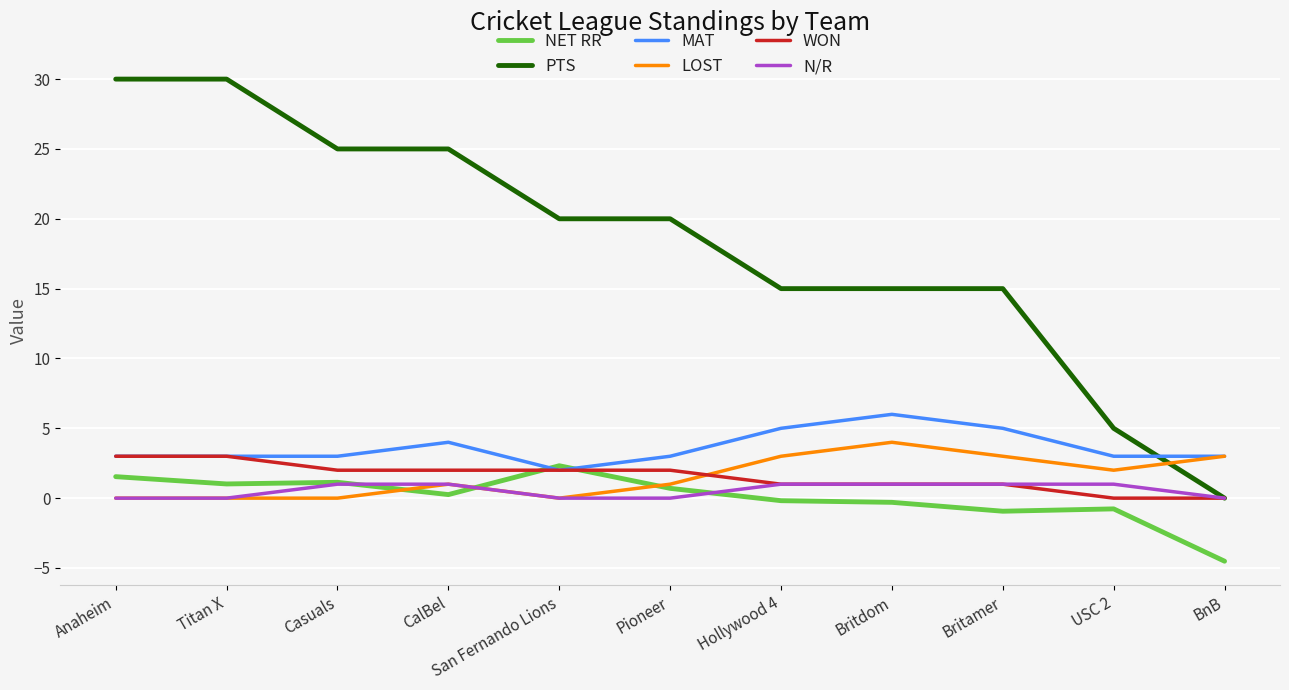

What is the difference between the highest and lowest values at Britdom?

15.3